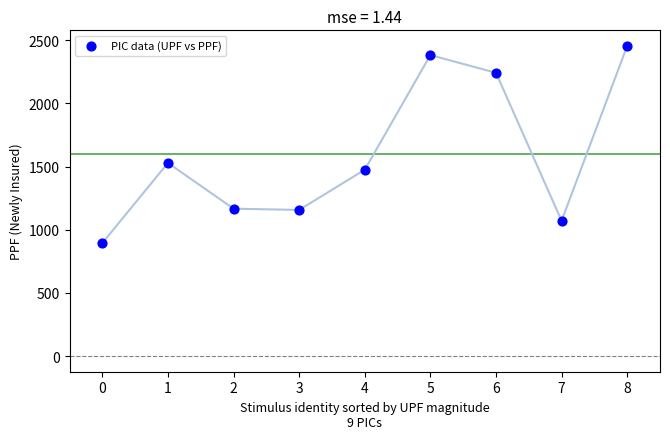

What is the average Y value?

1597